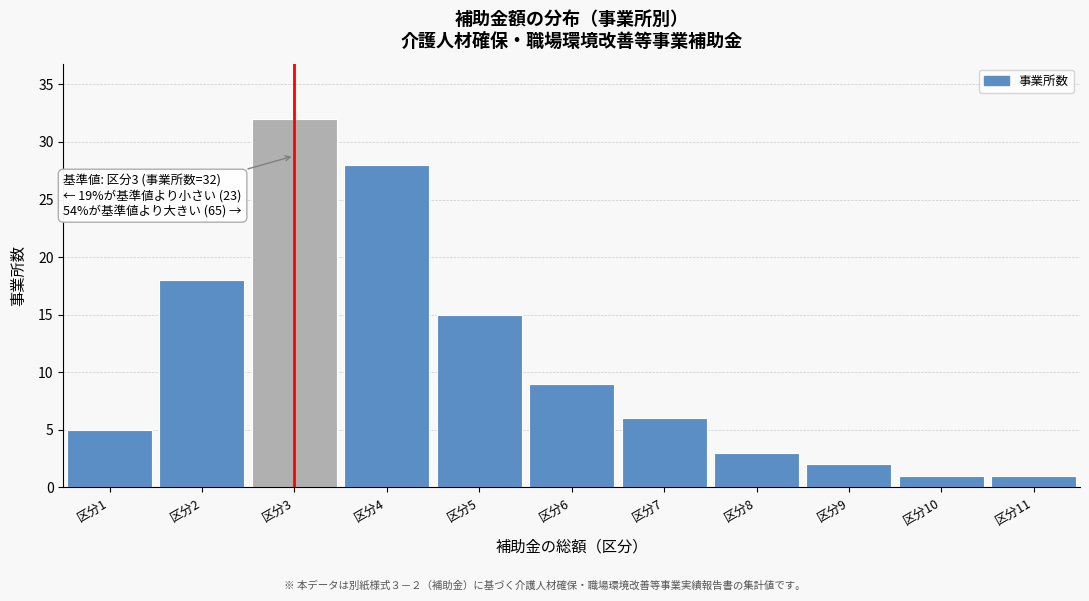

Reading right to left, extract all data points from this chart.

区分11=1	区分10=1	区分9=2	区分8=3	区分7=6	区分6=9	区分5=15	区分4=28	区分3=32	区分2=18	区分1=5